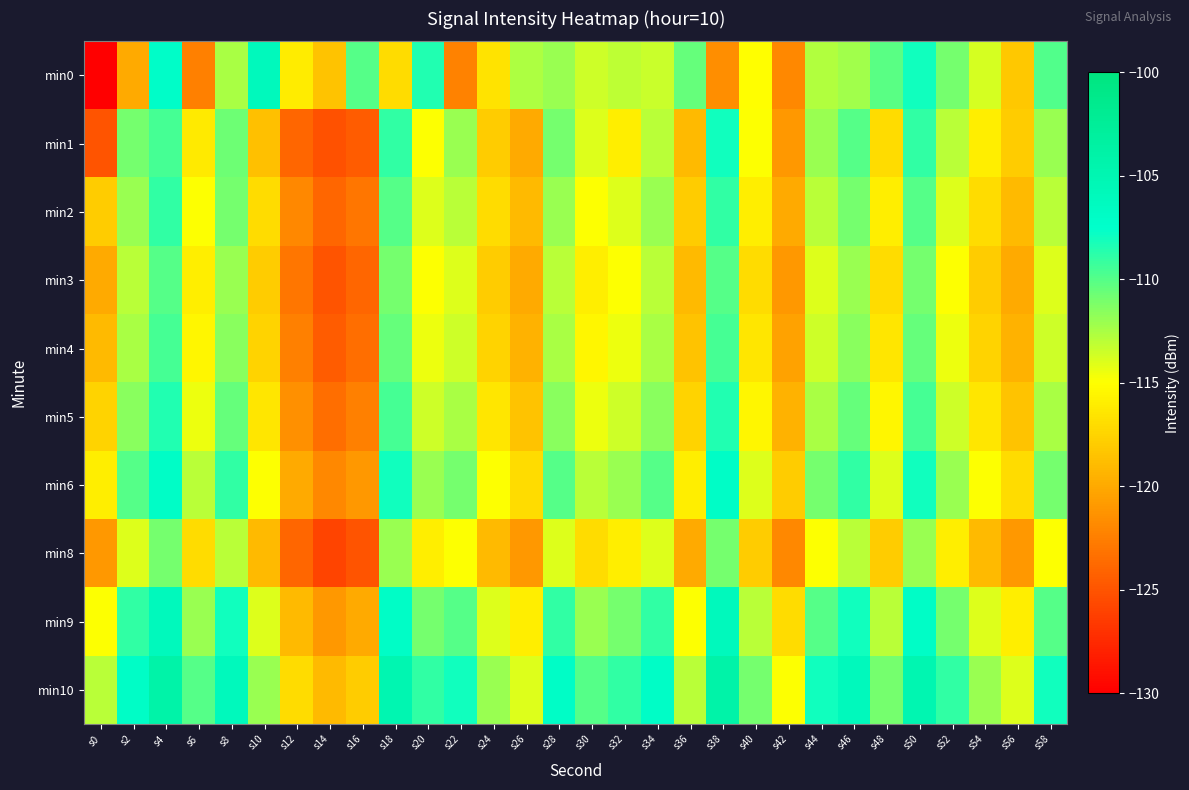

How many data points does each series have?

30